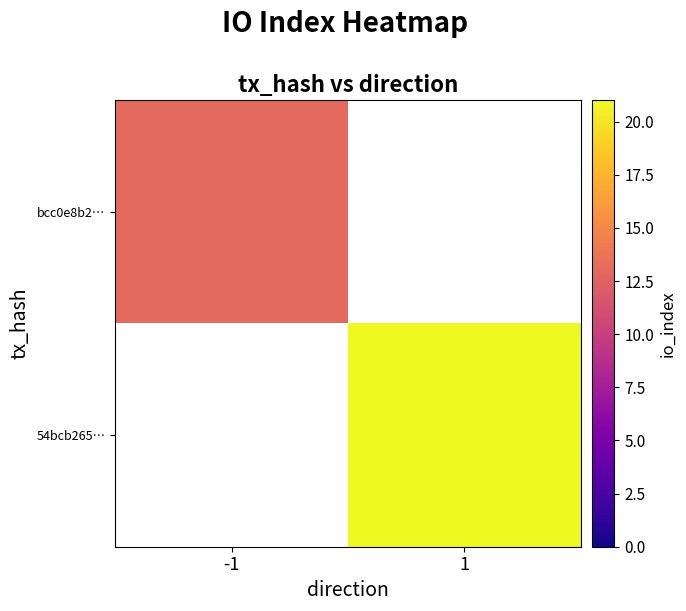

The value of bcc0e8b2… at -1 is 7.0. True or false?

False